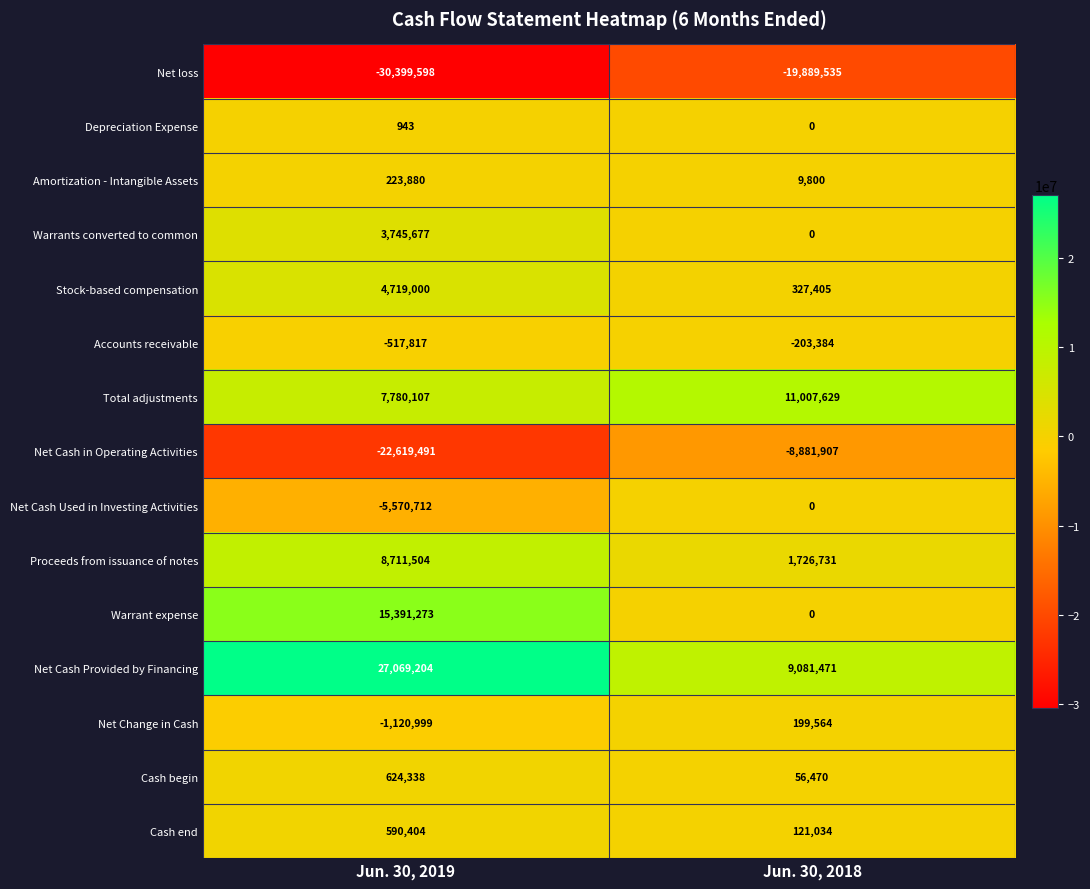

What is the difference between the maximum and minimum values in the Net Cash Provided by Financing series?

17987733